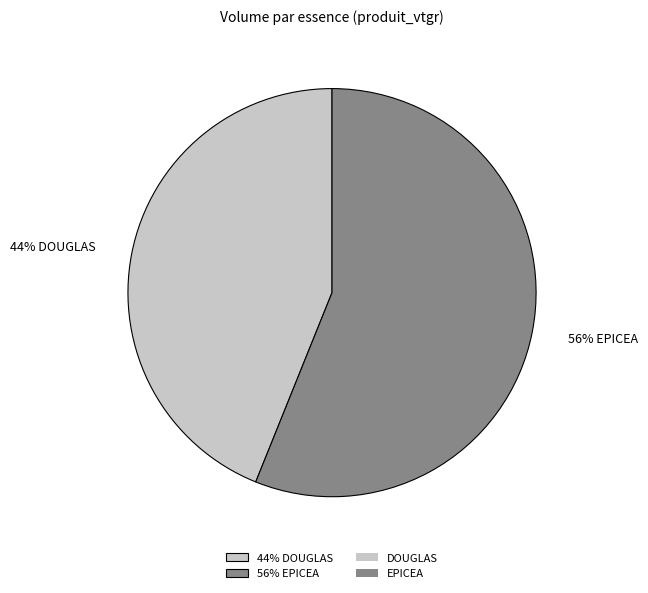

How many slices are in this pie chart?

2